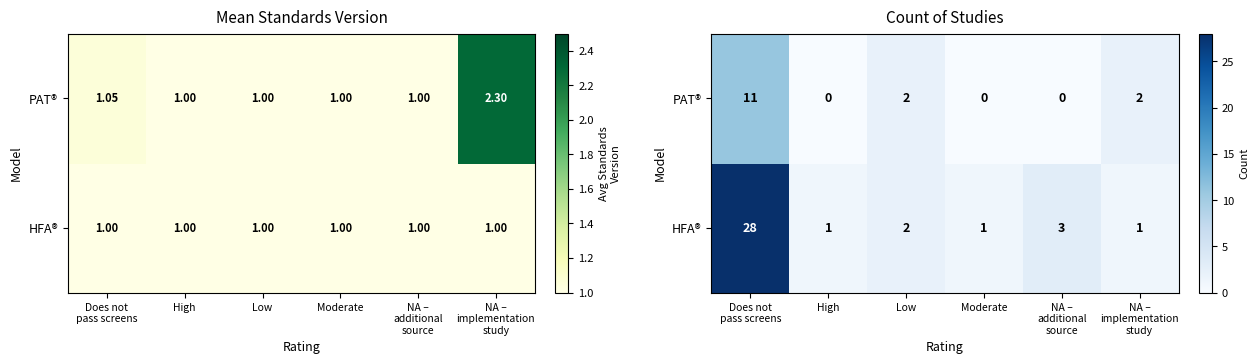

What is the greatest value displayed?

28